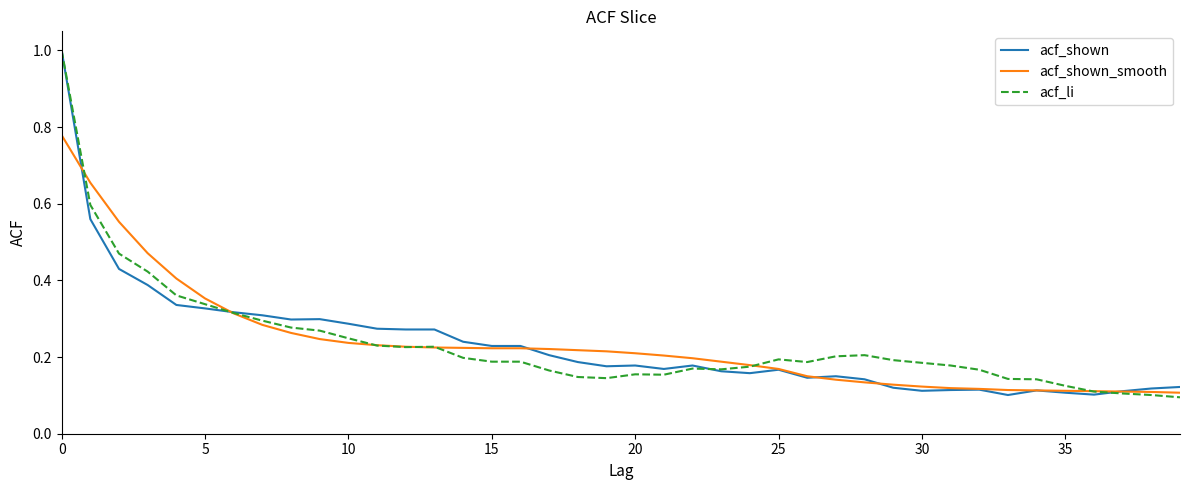

True or false: acf_li and acf_shown cross at least once.

True